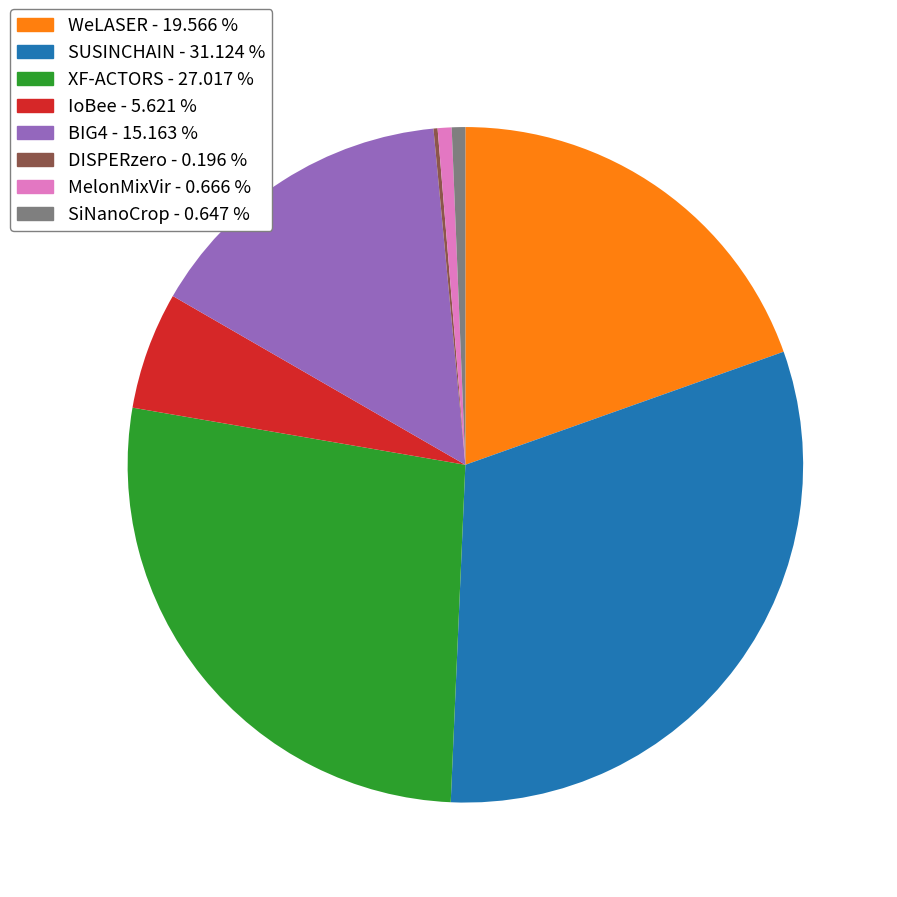

Combined, do BIG4 and IoBee account for over 50%?

No